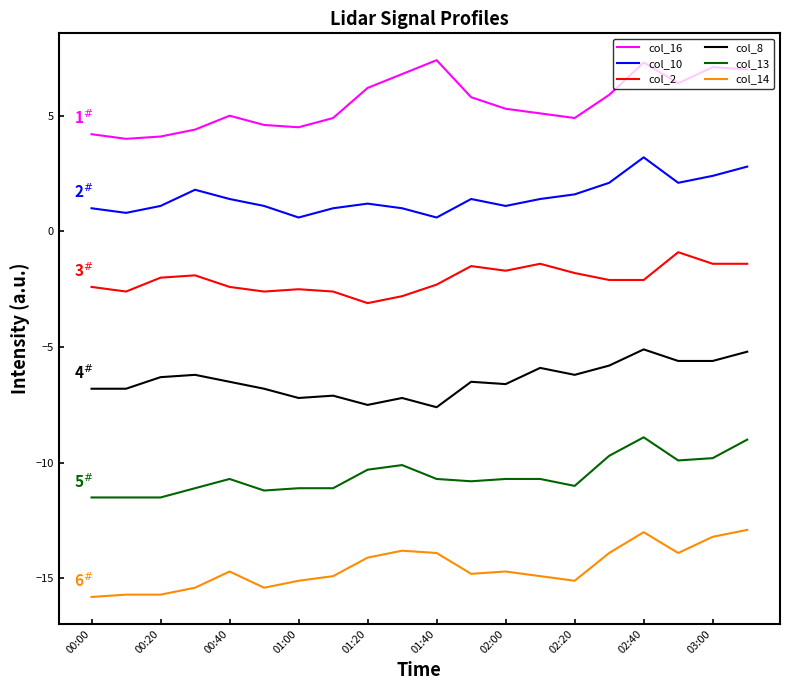

What is the difference between the maximum and minimum values in the col_13 series?

2.6